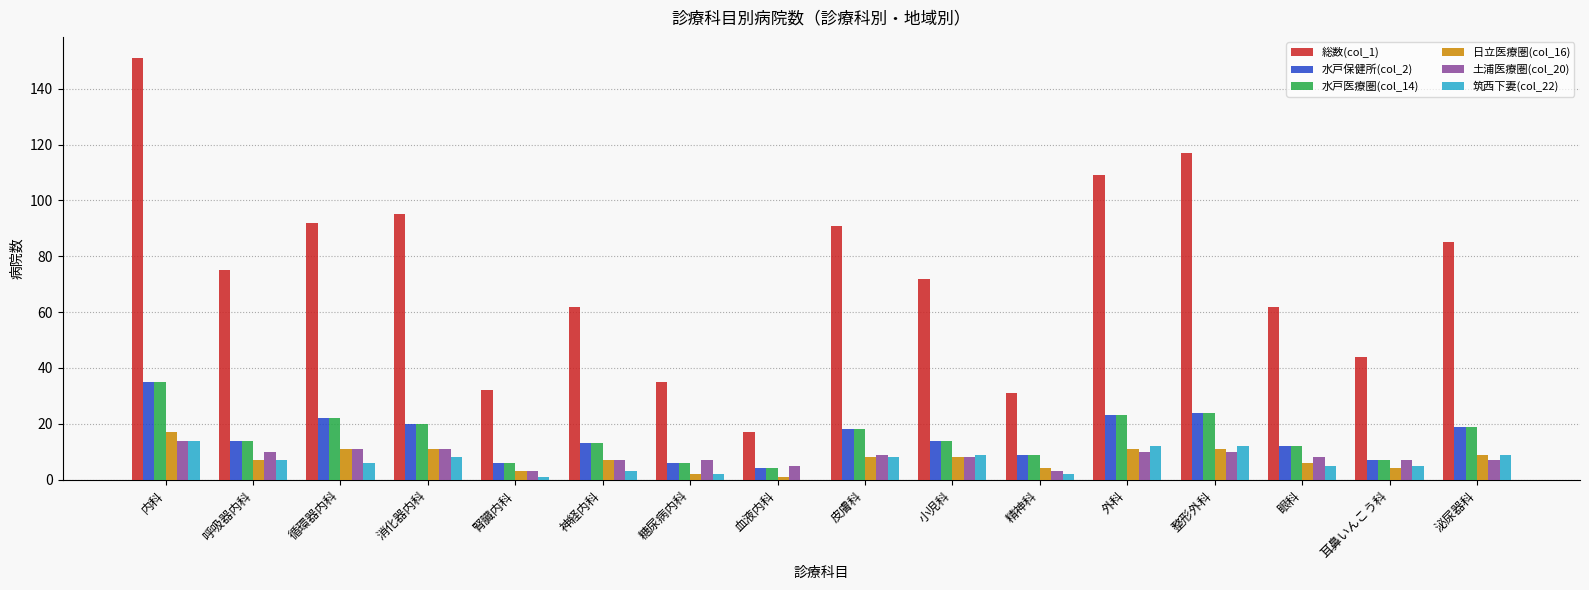

Reading right to left, transcribe all the data shown in this chart.

総数(col_1): 泌尿器科=85	耳鼻いんこう科=44	眼科=62	整形外科=117	外科=109	精神科=31	小児科=72	皮膚科=91	血液内科=17	糖尿病内科=35	神経内科=62	腎臓内科=32	消化器内科=95	循環器内科=92	呼吸器内科=75	内科=151
水戸保健所(col_2): 泌尿器科=19	耳鼻いんこう科=7	眼科=12	整形外科=24	外科=23	精神科=9	小児科=14	皮膚科=18	血液内科=4	糖尿病内科=6	神経内科=13	腎臓内科=6	消化器内科=20	循環器内科=22	呼吸器内科=14	内科=35
水戸医療圏(col_14): 泌尿器科=19	耳鼻いんこう科=7	眼科=12	整形外科=24	外科=23	精神科=9	小児科=14	皮膚科=18	血液内科=4	糖尿病内科=6	神経内科=13	腎臓内科=6	消化器内科=20	循環器内科=22	呼吸器内科=14	内科=35
日立医療圏(col_16): 泌尿器科=9	耳鼻いんこう科=4	眼科=6	整形外科=11	外科=11	精神科=4	小児科=8	皮膚科=8	血液内科=1	糖尿病内科=2	神経内科=7	腎臓内科=3	消化器内科=11	循環器内科=11	呼吸器内科=7	内科=17
土浦医療圏(col_20): 泌尿器科=7	耳鼻いんこう科=7	眼科=8	整形外科=10	外科=10	精神科=3	小児科=8	皮膚科=9	血液内科=5	糖尿病内科=7	神経内科=7	腎臓内科=3	消化器内科=11	循環器内科=11	呼吸器内科=10	内科=14
筑西下妻(col_22): 泌尿器科=9	耳鼻いんこう科=5	眼科=5	整形外科=12	外科=12	精神科=2	小児科=9	皮膚科=8	血液内科=0	糖尿病内科=2	神経内科=3	腎臓内科=1	消化器内科=8	循環器内科=6	呼吸器内科=7	内科=14